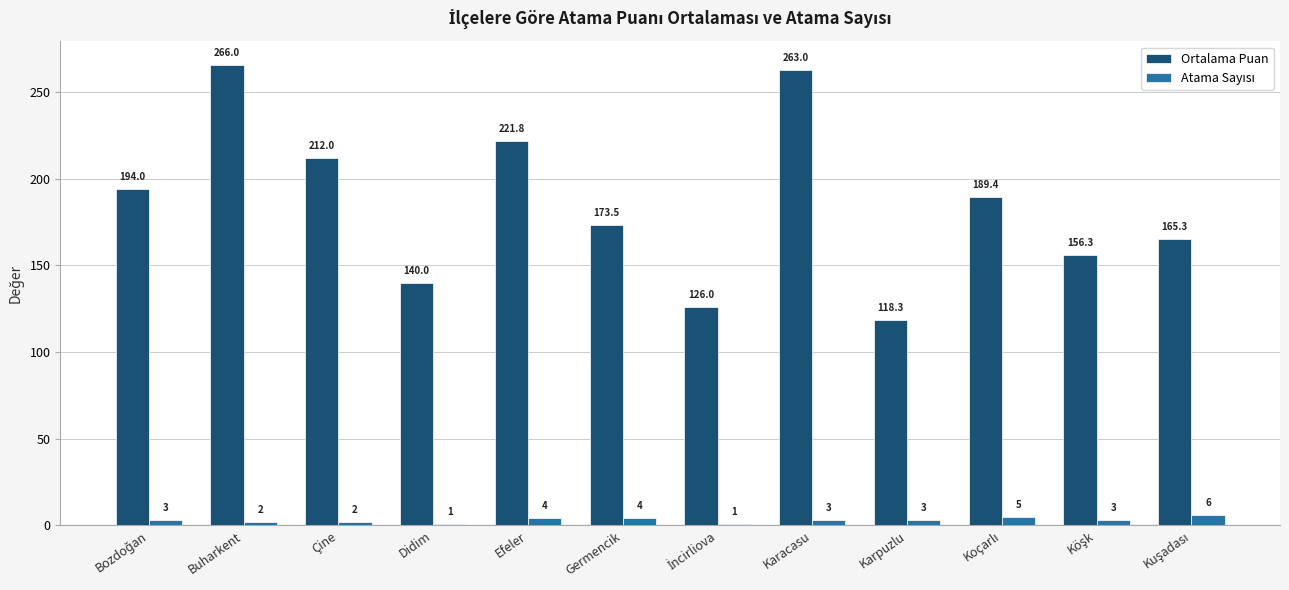

Read the Ortalama Puan value at Buharkent.

266.0